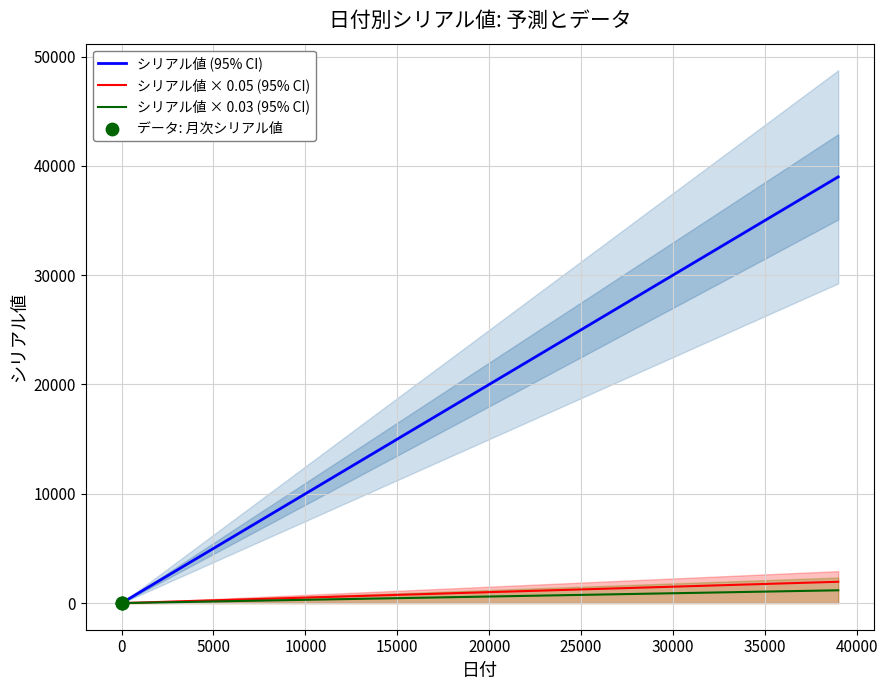

What is the change in value from 1 to 32?

+31